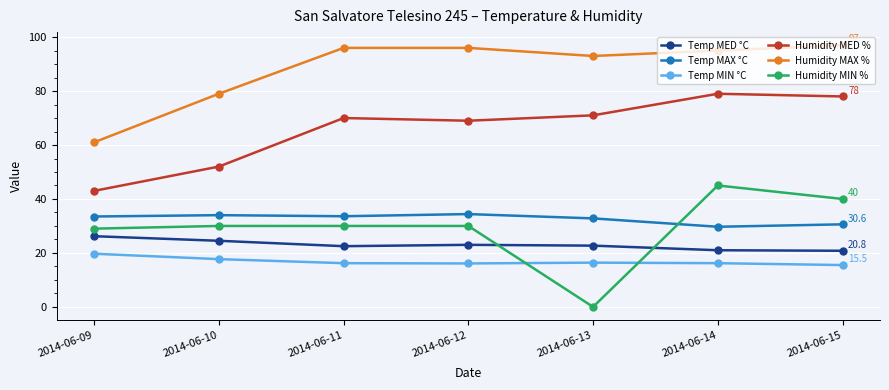

True or false: Temp MIN °C and Humidity MAX % cross at least once.

False